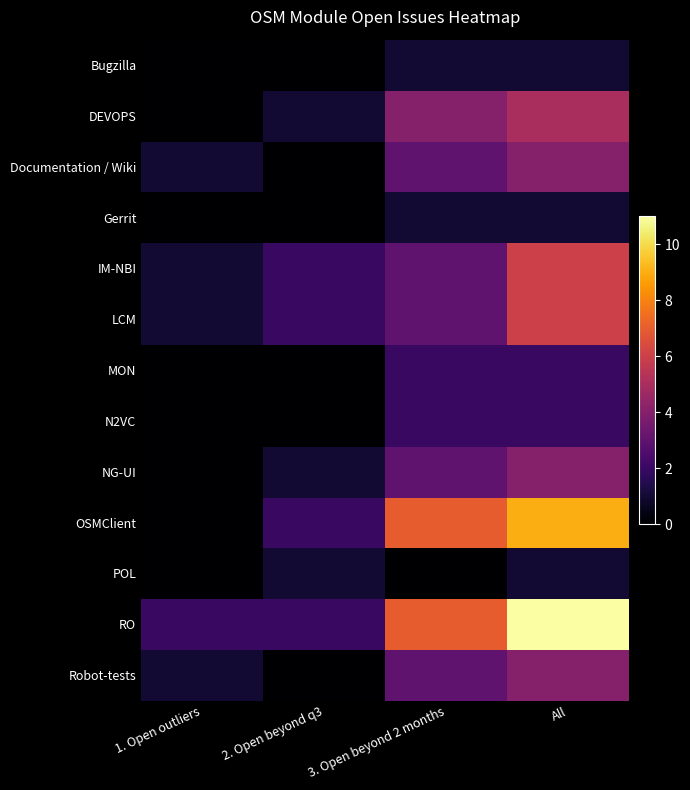

Reading right to left, transcribe all the data shown in this chart.

Bugzilla: All=1	3. Open beyond 2 months=1	2. Open beyond q3=0	1. Open outliers=0
DEVOPS: All=5	3. Open beyond 2 months=4	2. Open beyond q3=1	1. Open outliers=0
Documentation / Wiki: All=4	3. Open beyond 2 months=3	2. Open beyond q3=0	1. Open outliers=1
Gerrit: All=1	3. Open beyond 2 months=1	2. Open beyond q3=0	1. Open outliers=0
IM-NBI: All=6	3. Open beyond 2 months=3	2. Open beyond q3=2	1. Open outliers=1
LCM: All=6	3. Open beyond 2 months=3	2. Open beyond q3=2	1. Open outliers=1
MON: All=2	3. Open beyond 2 months=2	2. Open beyond q3=0	1. Open outliers=0
N2VC: All=2	3. Open beyond 2 months=2	2. Open beyond q3=0	1. Open outliers=0
NG-UI: All=4	3. Open beyond 2 months=3	2. Open beyond q3=1	1. Open outliers=0
OSMClient: All=9	3. Open beyond 2 months=7	2. Open beyond q3=2	1. Open outliers=0
POL: All=1	3. Open beyond 2 months=0	2. Open beyond q3=1	1. Open outliers=0
RO: All=11	3. Open beyond 2 months=7	2. Open beyond q3=2	1. Open outliers=2
Robot-tests: All=4	3. Open beyond 2 months=3	2. Open beyond q3=0	1. Open outliers=1